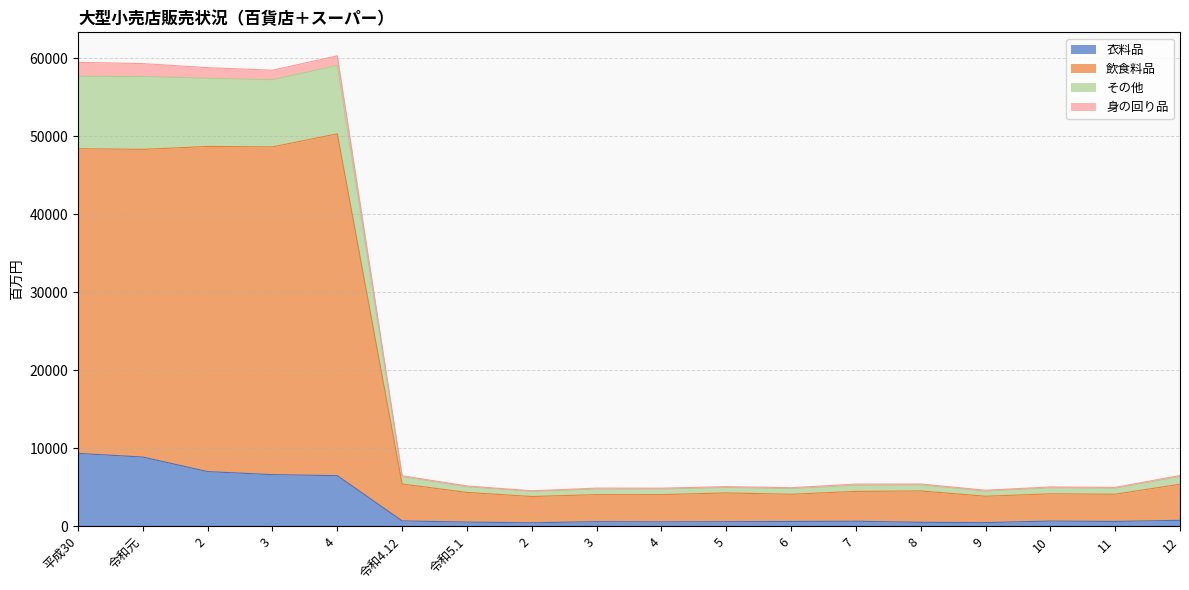

What is the label of the 13th point from the left?

7